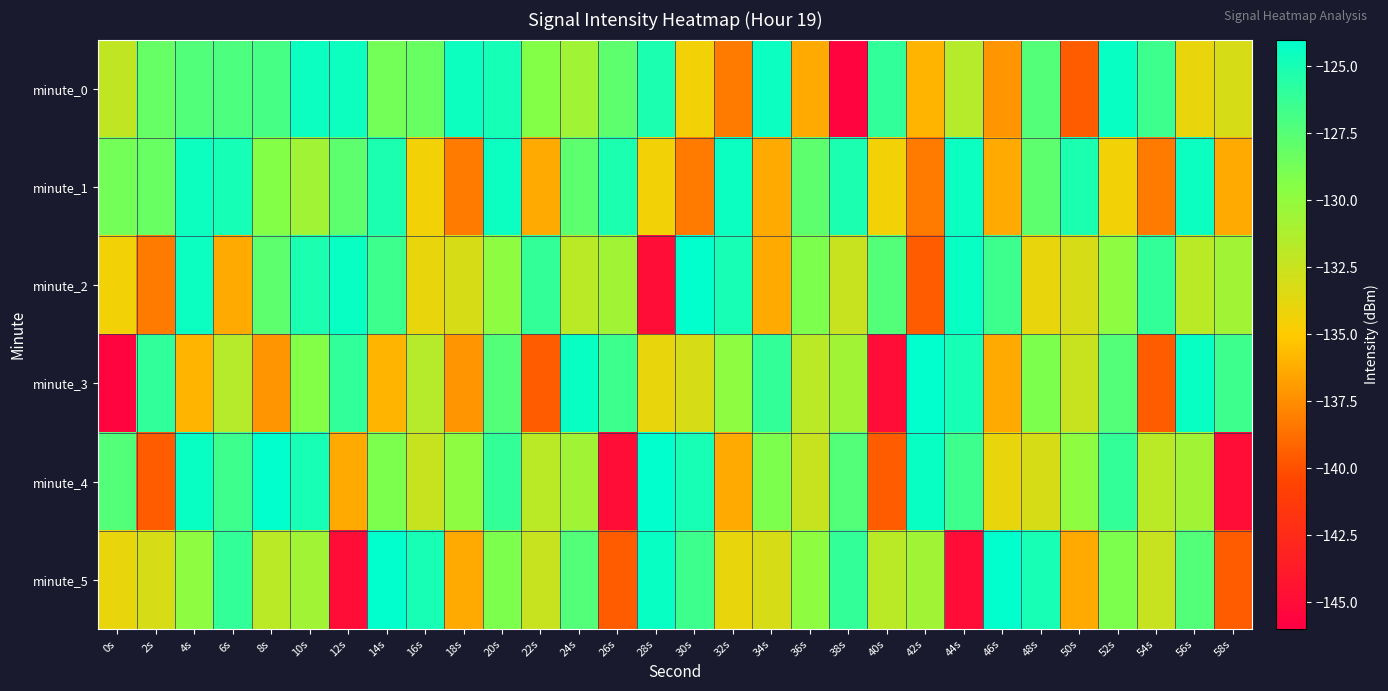

Reading left to right, extract all data points from this chart.

minute_0: 0s=-132.1	2s=-128.2	4s=-127.3	6s=-127.2	8s=-126.9	10s=-124.5	12s=-124.5	14s=-128.7	16s=-128.3	18s=-124.5	20s=-124.9	22s=-129.4	24s=-130.6	26s=-127.8	28s=-125.1	30s=-134.4	32s=-138.2	34s=-124.5	36s=-136.4	38s=-145.6	40s=-126.0	42s=-135.9	44s=-131.6	46s=-137.1	48s=-127.4	50s=-139.5	52s=-124.4	54s=-126.5	56s=-134.0	58s=-133.2
minute_1: 0s=-128.7	2s=-128.3	4s=-124.5	6s=-124.9	8s=-129.4	10s=-130.6	12s=-127.8	14s=-125.1	16s=-134.4	18s=-138.2	20s=-124.5	22s=-136.4	24s=-127.8	26s=-125.1	28s=-134.4	30s=-138.2	32s=-124.5	34s=-136.4	36s=-127.8	38s=-125.1	40s=-134.4	42s=-138.2	44s=-124.5	46s=-136.4	48s=-127.8	50s=-125.1	52s=-134.4	54s=-138.2	56s=-124.5	58s=-136.4
minute_2: 0s=-134.4	2s=-138.2	4s=-124.5	6s=-136.4	8s=-127.8	10s=-125.1	12s=-124.4	14s=-126.5	16s=-134.0	18s=-133.2	20s=-129.8	22s=-126.1	24s=-131.8	26s=-130.7	28s=-145.0	30s=-124.1	32s=-125.0	34s=-136.4	36s=-129.1	38s=-132.4	40s=-127.4	42s=-139.5	44s=-124.4	46s=-126.5	48s=-134.0	50s=-133.2	52s=-129.8	54s=-126.1	56s=-131.8	58s=-130.7
minute_3: 0s=-145.6	2s=-126.0	4s=-135.9	6s=-131.6	8s=-137.1	10s=-129.4	12s=-126.0	14s=-135.9	16s=-131.6	18s=-137.1	20s=-127.4	22s=-139.5	24s=-124.4	26s=-126.5	28s=-134.0	30s=-133.2	32s=-129.8	34s=-126.1	36s=-131.8	38s=-130.7	40s=-145.0	42s=-124.1	44s=-125.0	46s=-136.4	48s=-129.1	50s=-132.4	52s=-127.4	54s=-139.5	56s=-124.4	58s=-126.5
minute_4: 0s=-127.4	2s=-139.5	4s=-124.4	6s=-126.5	8s=-124.1	10s=-125.0	12s=-136.4	14s=-129.1	16s=-132.4	18s=-129.8	20s=-126.1	22s=-131.8	24s=-130.7	26s=-145.0	28s=-124.1	30s=-125.0	32s=-136.4	34s=-129.1	36s=-132.4	38s=-127.4	40s=-139.5	42s=-124.4	44s=-126.5	46s=-134.0	48s=-133.2	50s=-129.8	52s=-126.1	54s=-131.8	56s=-130.7	58s=-145.0
minute_5: 0s=-134.0	2s=-133.2	4s=-129.8	6s=-126.1	8s=-131.8	10s=-130.7	12s=-145.0	14s=-124.1	16s=-125.0	18s=-136.4	20s=-129.1	22s=-132.4	24s=-127.4	26s=-139.5	28s=-124.4	30s=-126.5	32s=-134.0	34s=-133.2	36s=-129.8	38s=-126.1	40s=-131.8	42s=-130.7	44s=-145.0	46s=-124.1	48s=-125.0	50s=-136.4	52s=-129.1	54s=-132.4	56s=-127.4	58s=-139.5